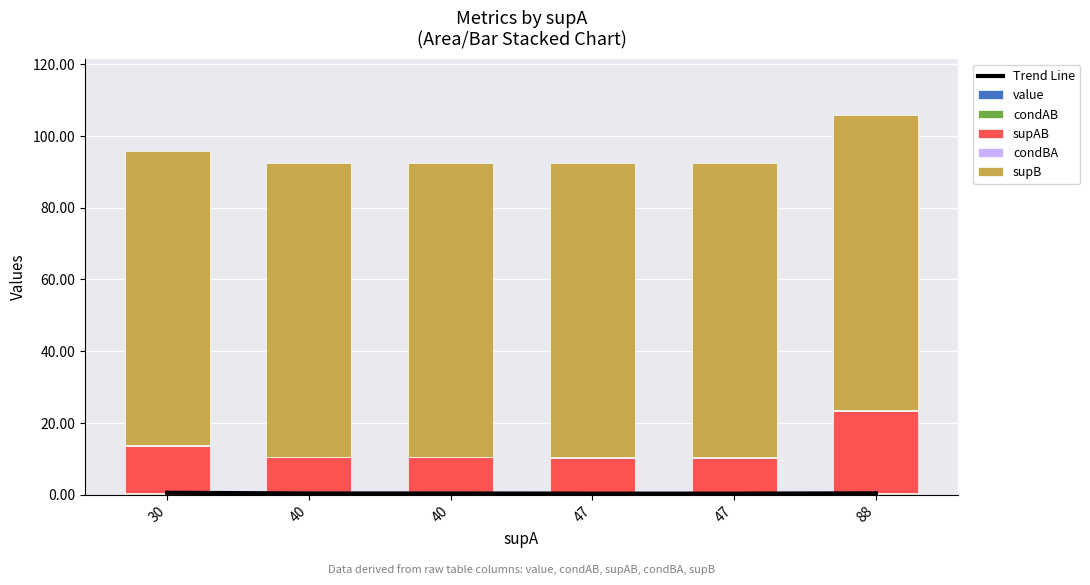

What is the average value of the supAB series?

12.7